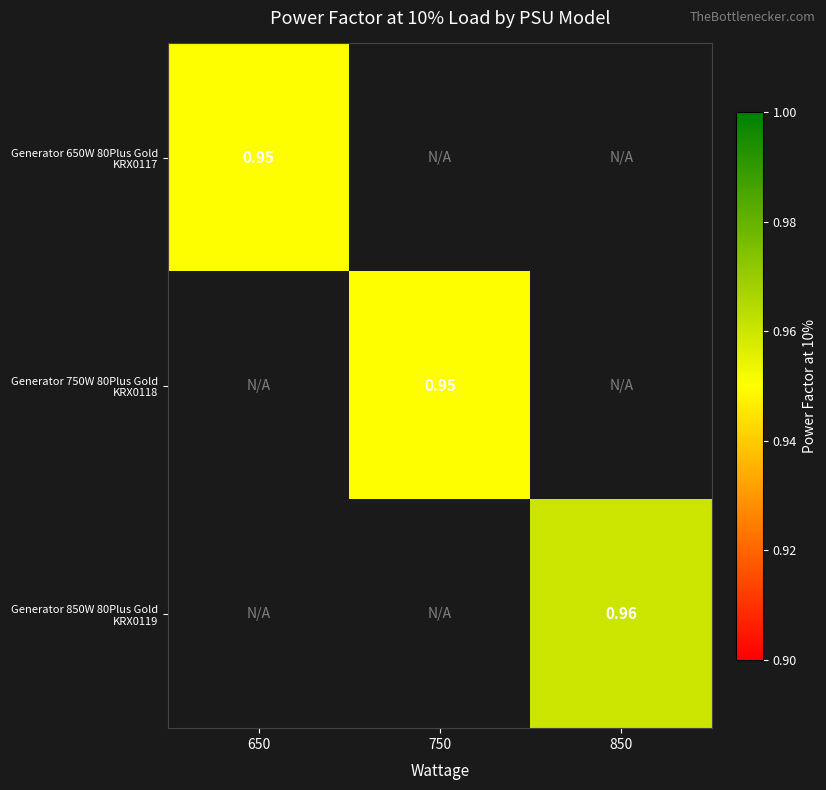

At how many categories does at least one series exceed 0?

3